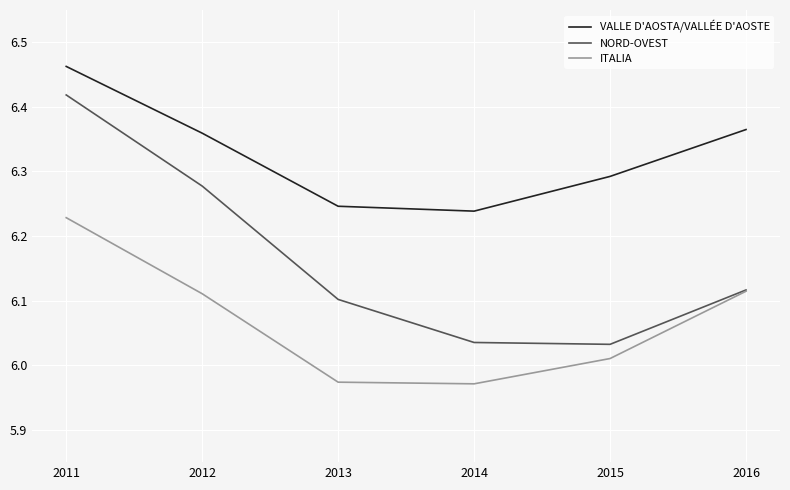

What is the difference between the ITALIA values at 2016 and 2013?

0.1